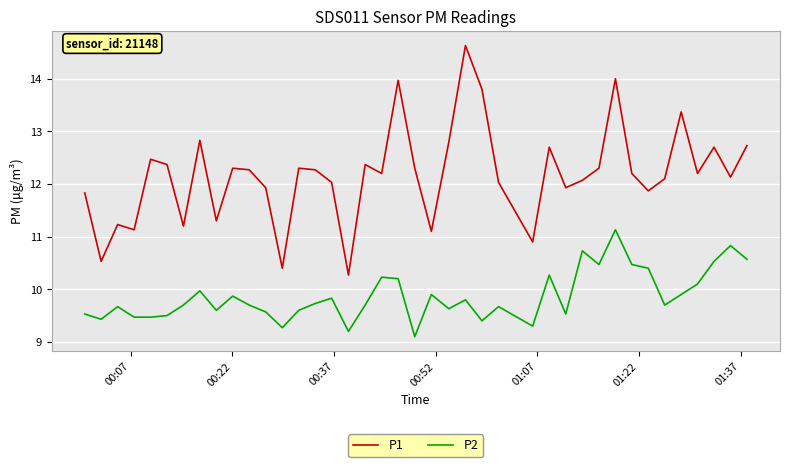

What is the difference between the maximum and minimum values in the P2 series?

2.0